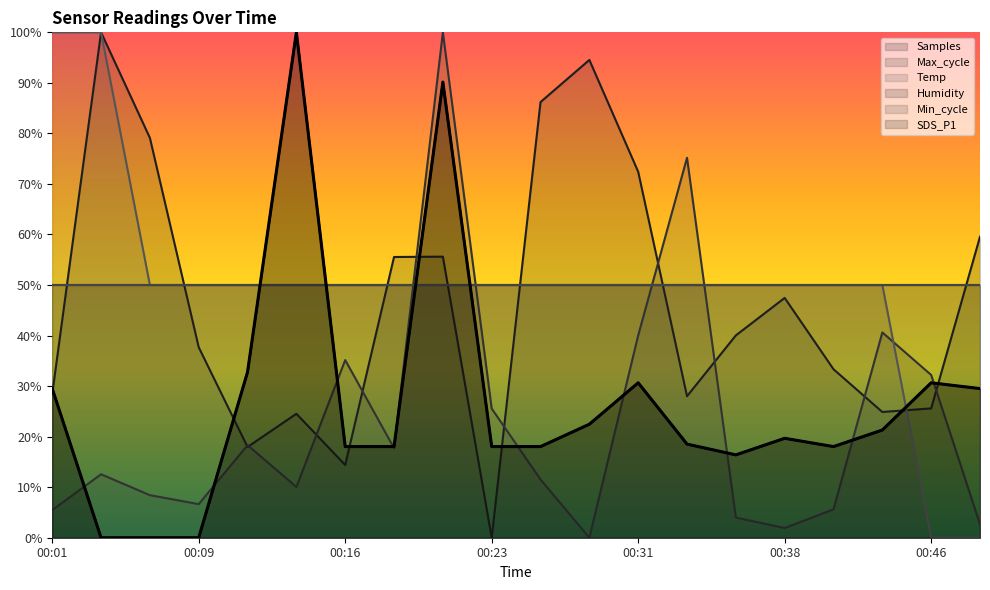

What is the difference between the second highest and minimum values in the Max_cycle series?

75.2